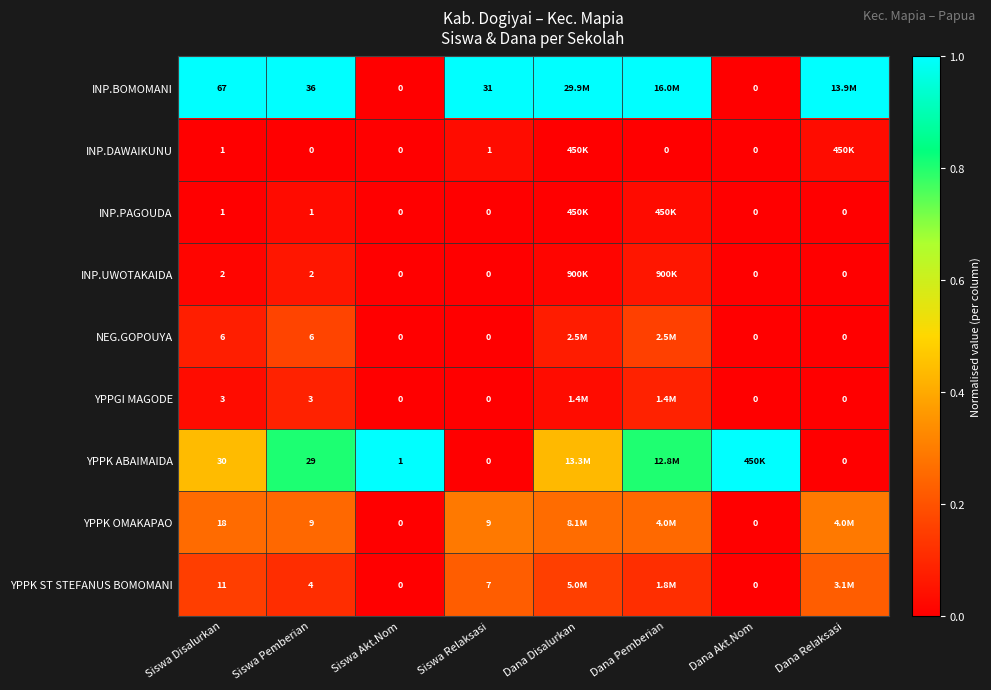

Between Siswa Pemberian and Siswa Akt.Nom, which series saw the biggest shift?

INP.BOMOMANI